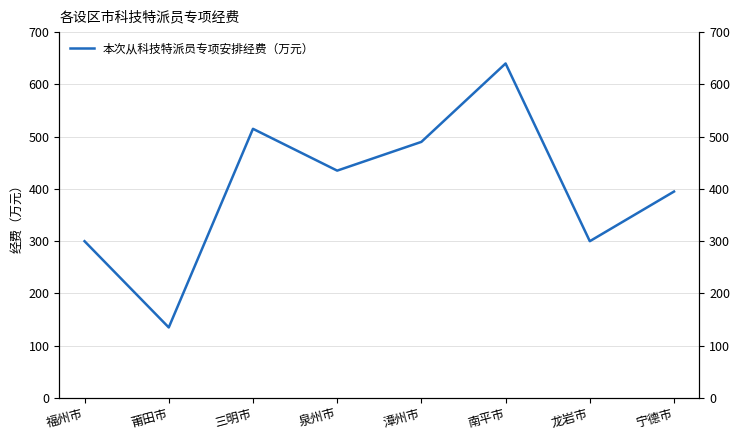

At which category does the data reach its first local valley?

莆田市